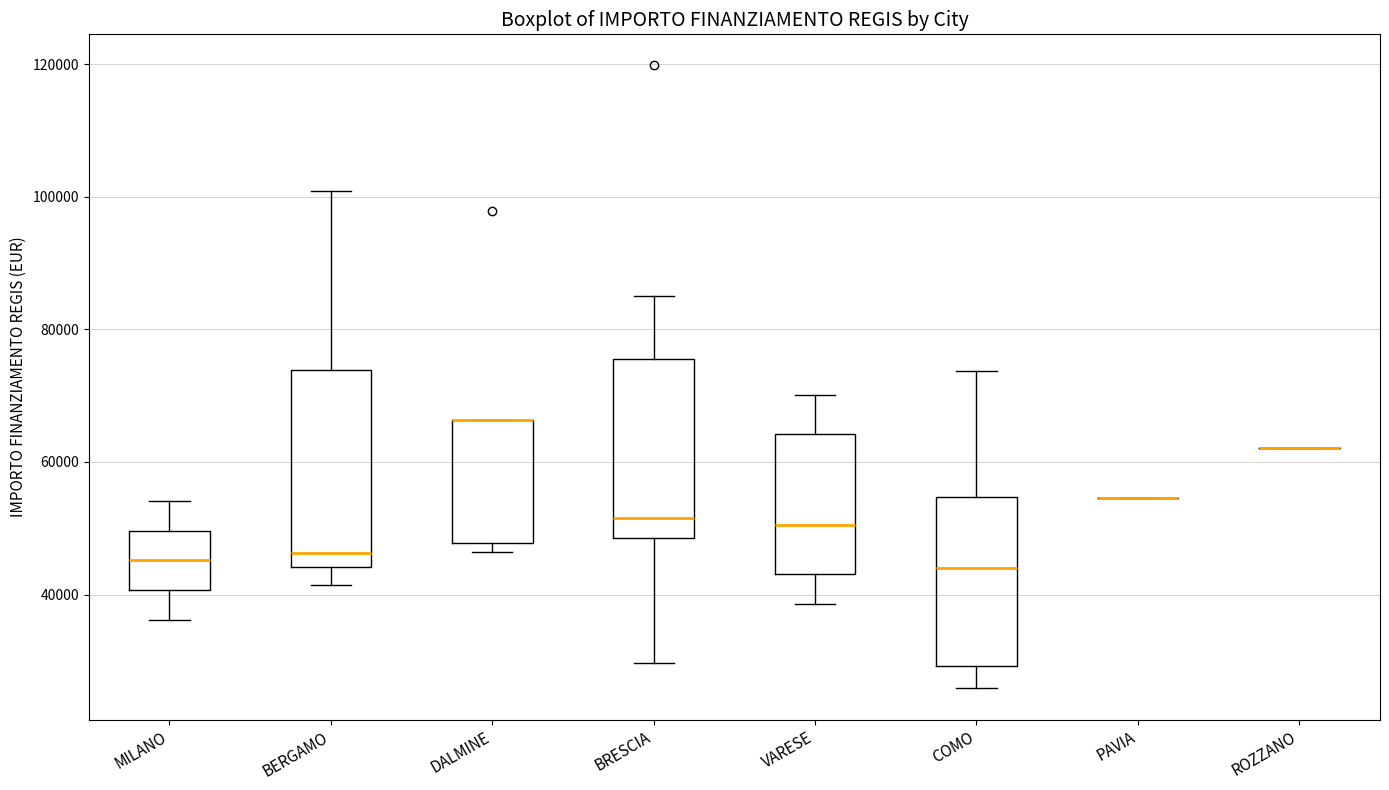

Reading left to right, read every box against the y-axis: the position of its median line, the range the box covers, and the ends of its whiskers. The values are not printed on the chart, so give them approximately, as read against the axis.

MILANO: median 46000, box 40000 to 50000, whiskers 36000 to 54000
BERGAMO: median 46000, box 44000 to 74000, whiskers 42000 to 100000
DALMINE: median 66000 (drawn on the box's upper edge), box 48000 to 66000, whiskers 46000 to 66000
BRESCIA: median 52000, box 48000 to 76000, whiskers 30000 to 84000
VARESE: median 50000, box 44000 to 64000, whiskers 38000 to 70000
COMO: median 44000, box 30000 to 54000, whiskers 26000 to 74000
PAVIA: box collapsed to a line at 54000, whiskers 54000 to 54000
ROZZANO: box collapsed to a line at 62000, whiskers 62000 to 62000